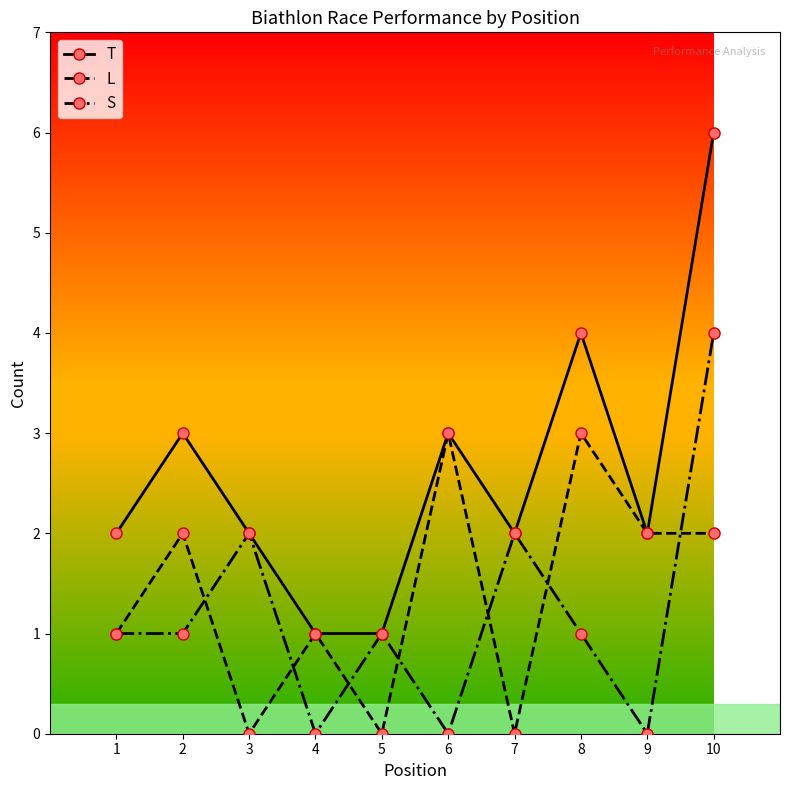

True or false: L has more than 0 interior local peaks.

True